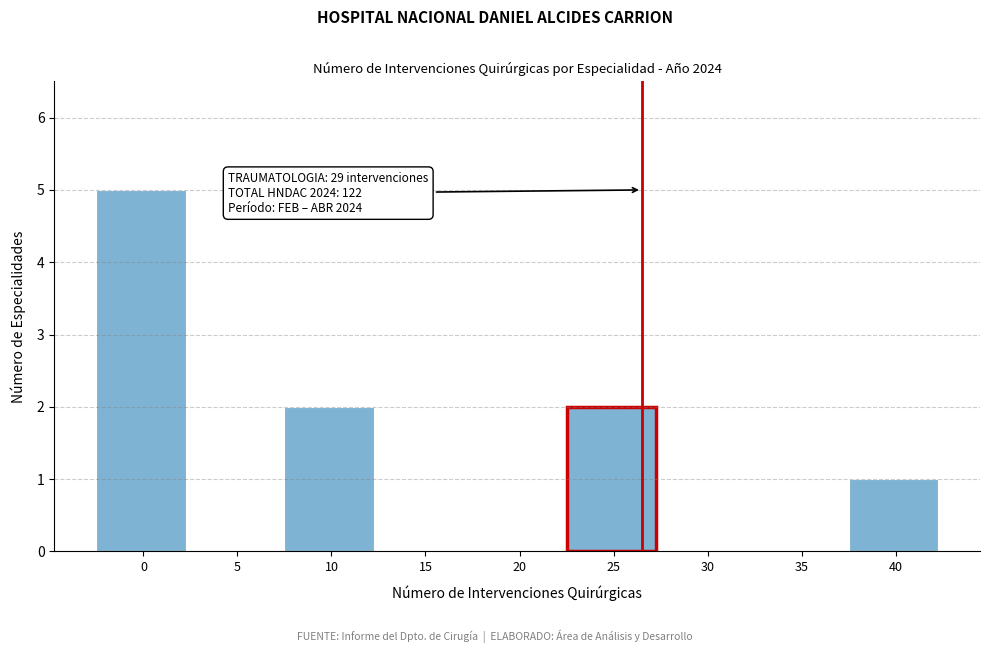

Reading left to right, transcribe all the data shown in this chart.

0=5	5=0	10=2	15=0	20=0	25=2	30=0	35=0	40=1